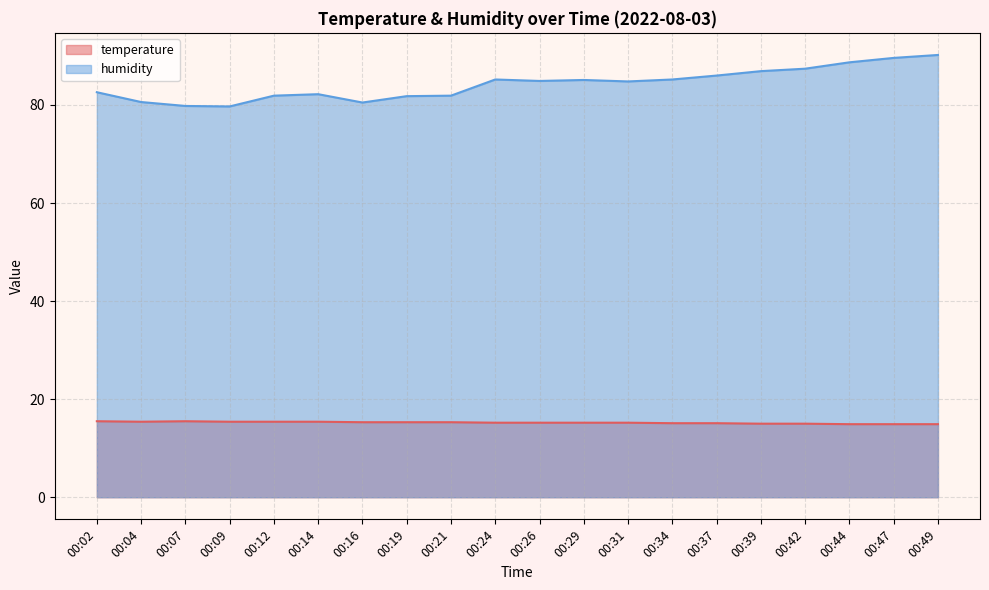

What is the difference between the second highest and second lowest values in the temperature series?

0.6